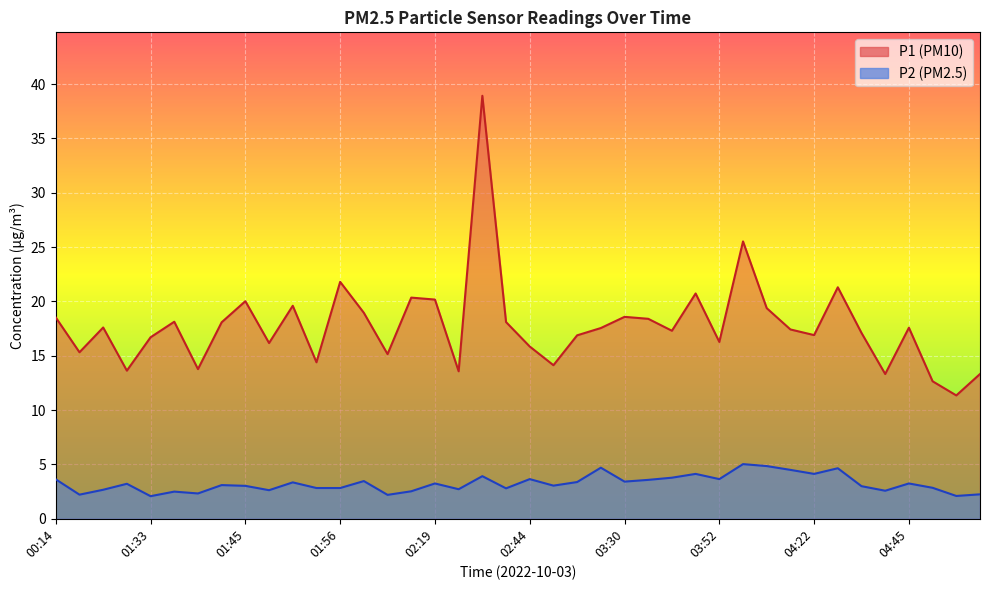

What is the average value of the P1 series?

17.8